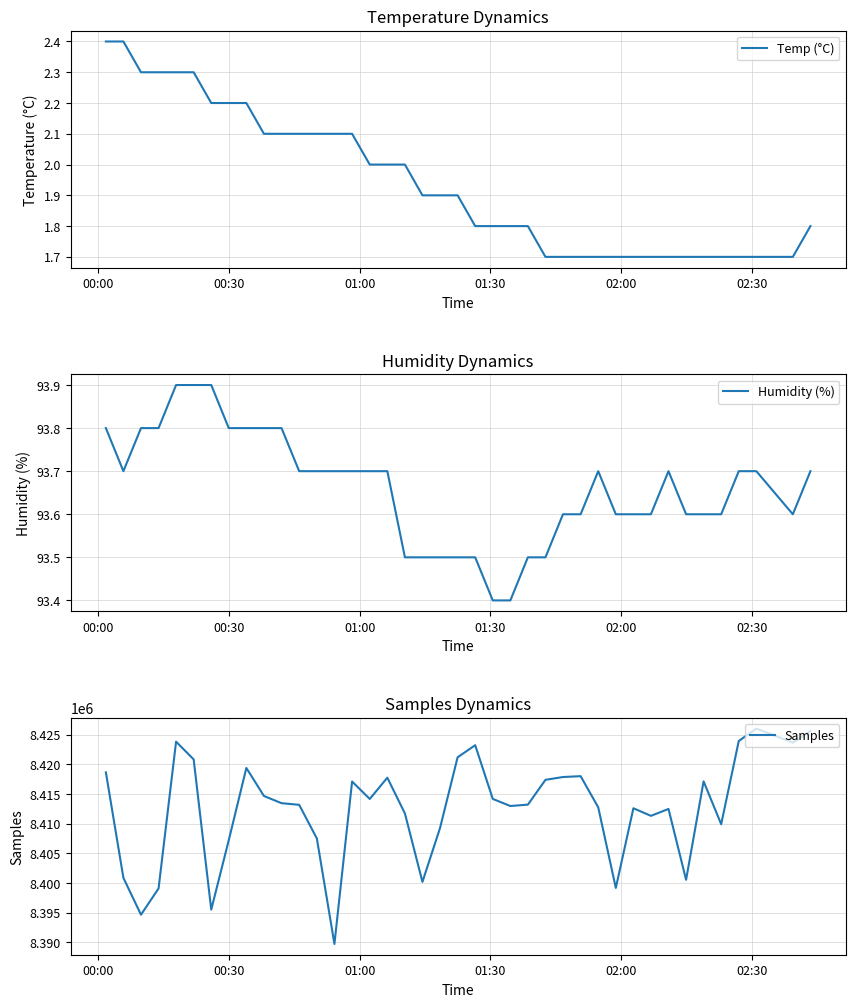

Is the value of Samples at 14 greater than the value of Humidity (%) at 20?

Yes